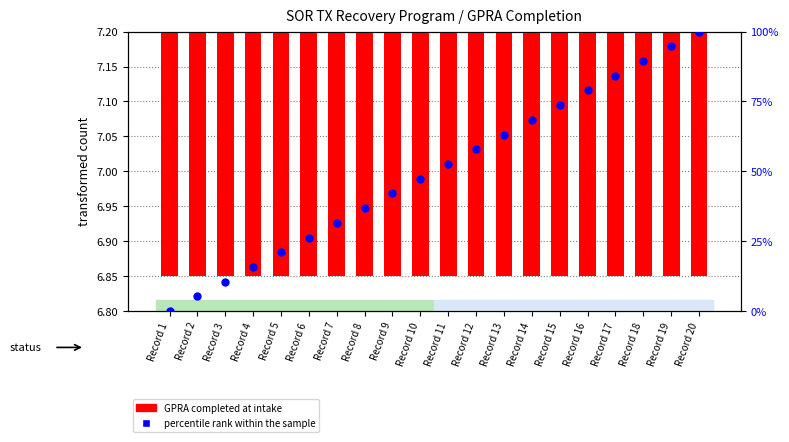

At which category is the sum across all series the highest?

Record 20